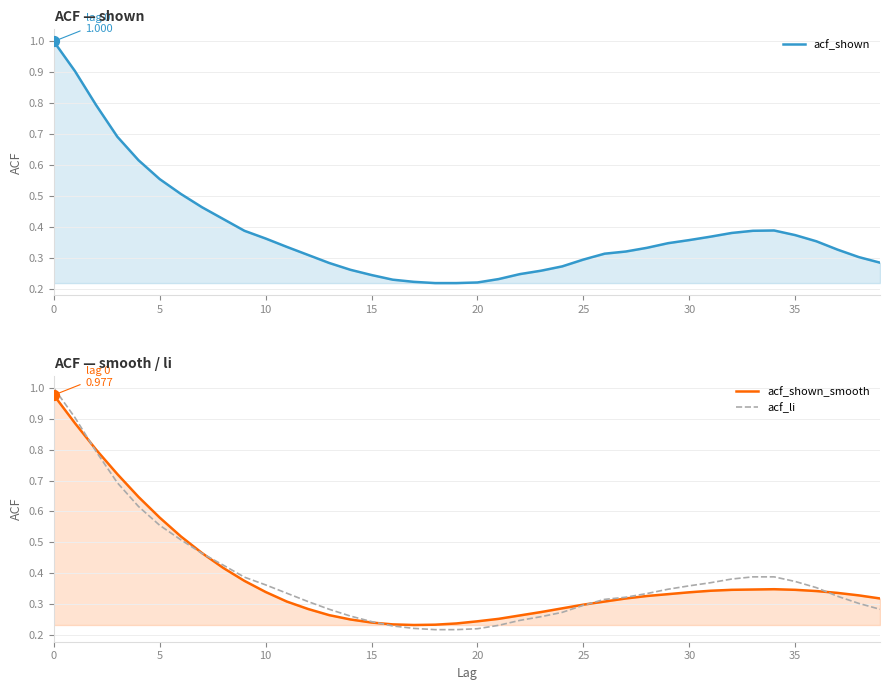

Which series has the widest spread of Y values?

acf_li